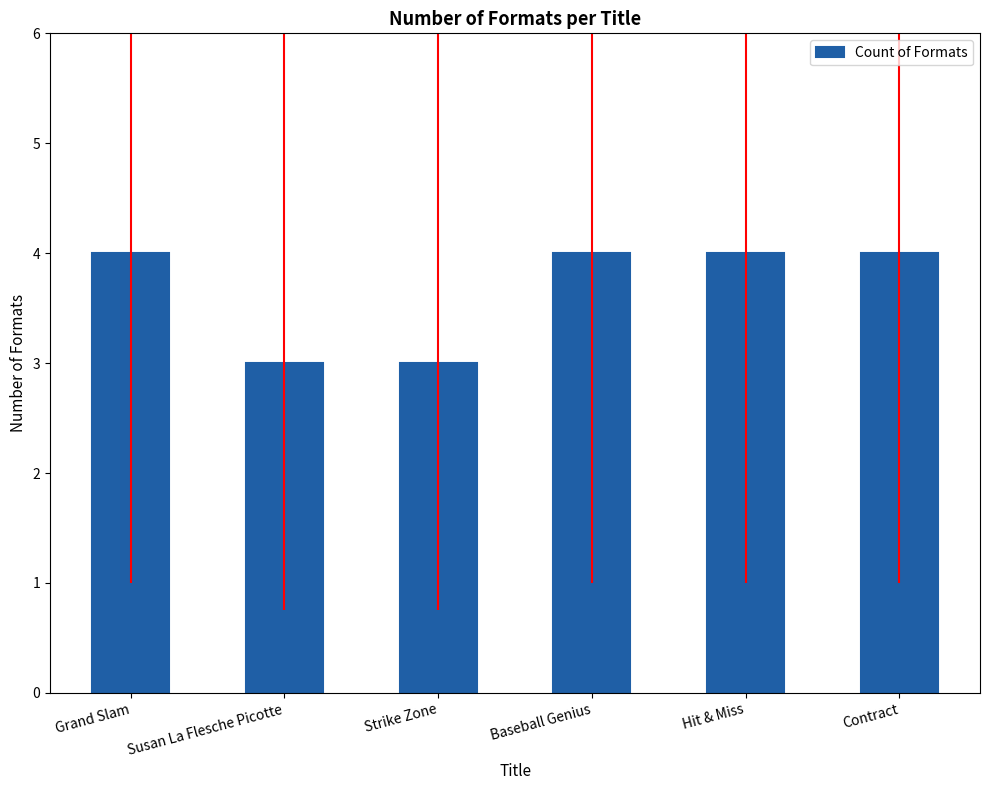

What is the sum of the values at Contract and Grand Slam?

8